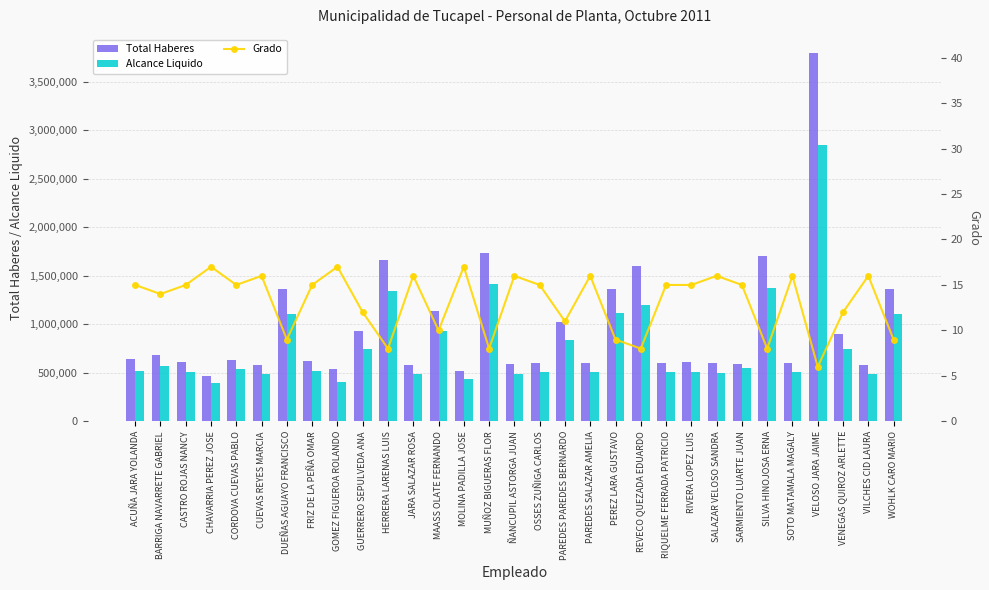

What is the spread (max minus min) of values at RIVERA LOPEZ LUIS?

608098